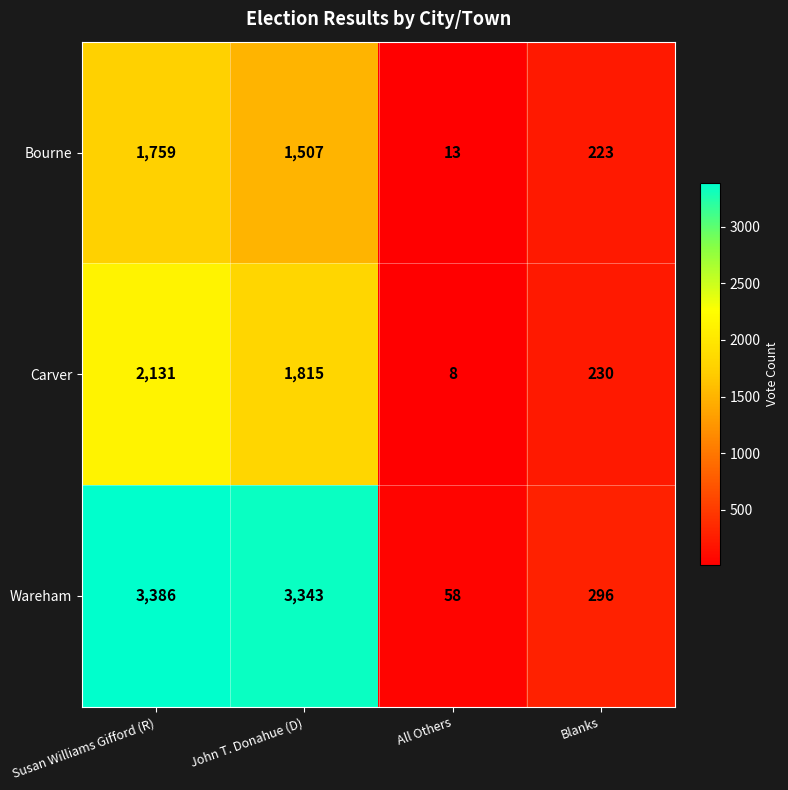

At All Others, list the series in order from smallest to largest.

Carver, Bourne, Wareham